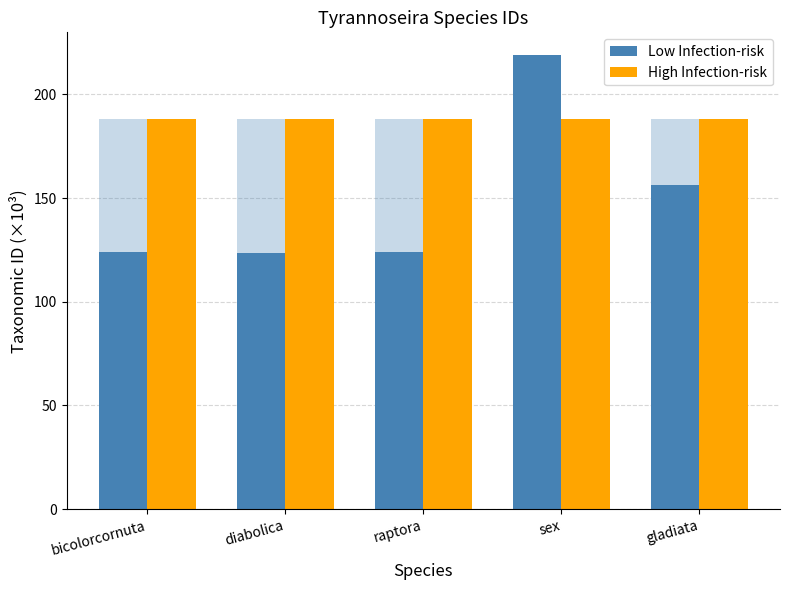

Reading left to right, list all the values displayed in this chart.

Low Infection-risk: bicolorcornuta=123.9	diabolica=123.7	raptora=123.9	sex=219.0	gladiata=156.3
High Infection-risk: bicolorcornuta=188.2	diabolica=188.2	raptora=188.2	sex=188.2	gladiata=188.2